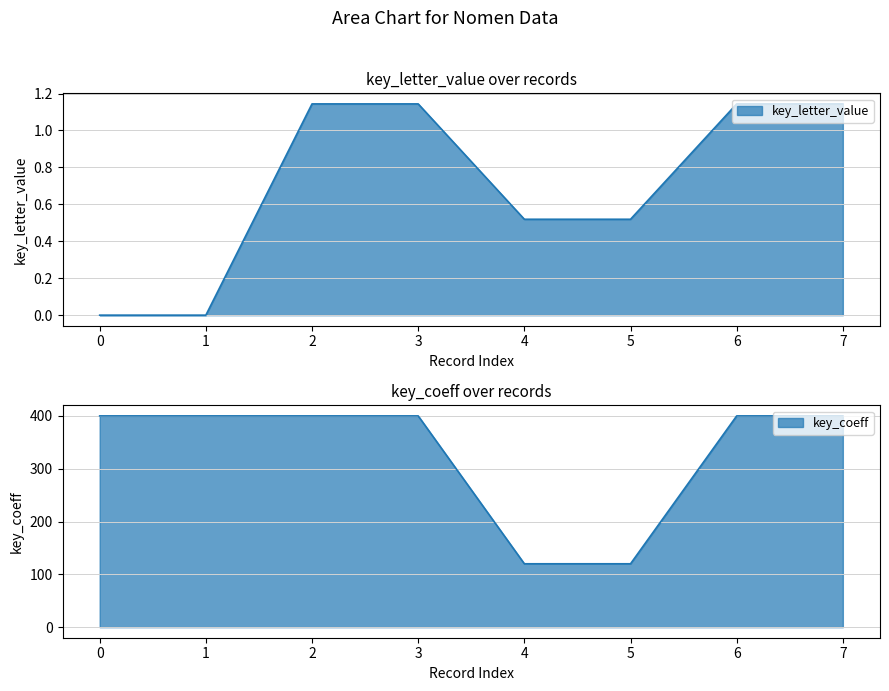

True or false: key_letter_value has more than 0 interior local peaks.

False